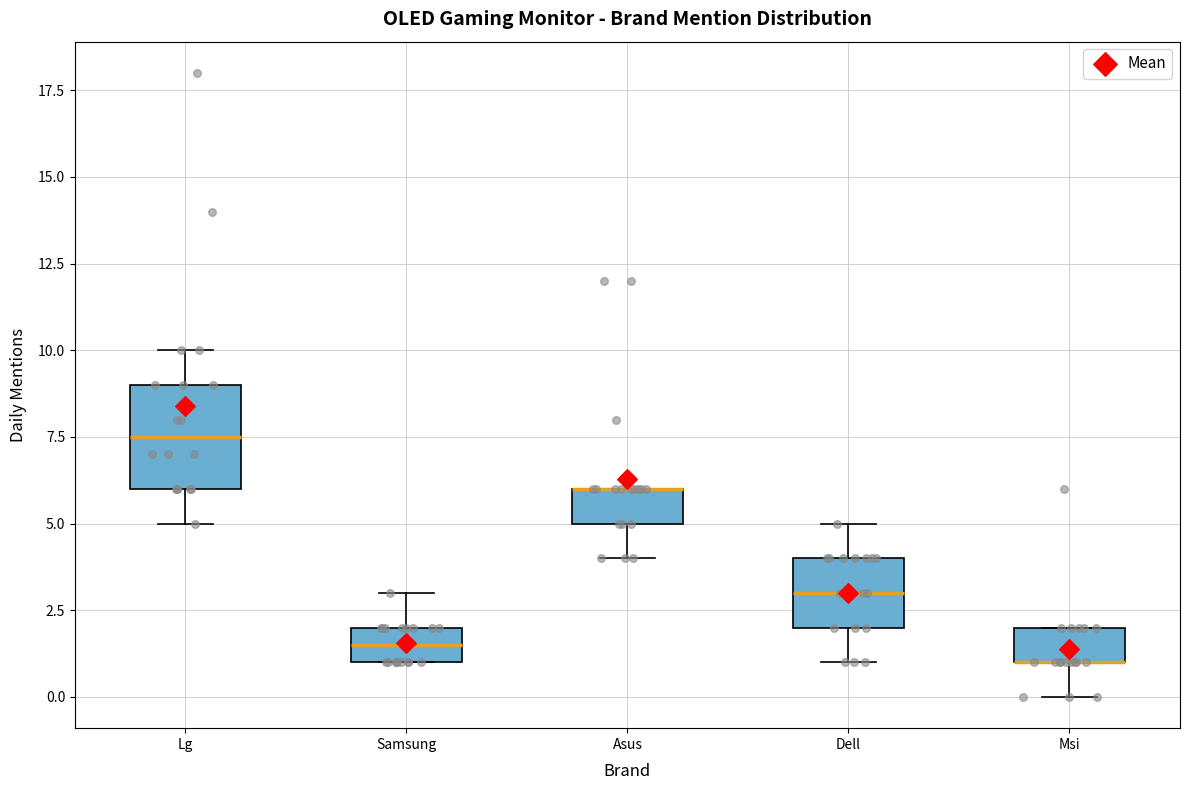

Which box is the tallest, from its lower edge to its upper edge?

Lg